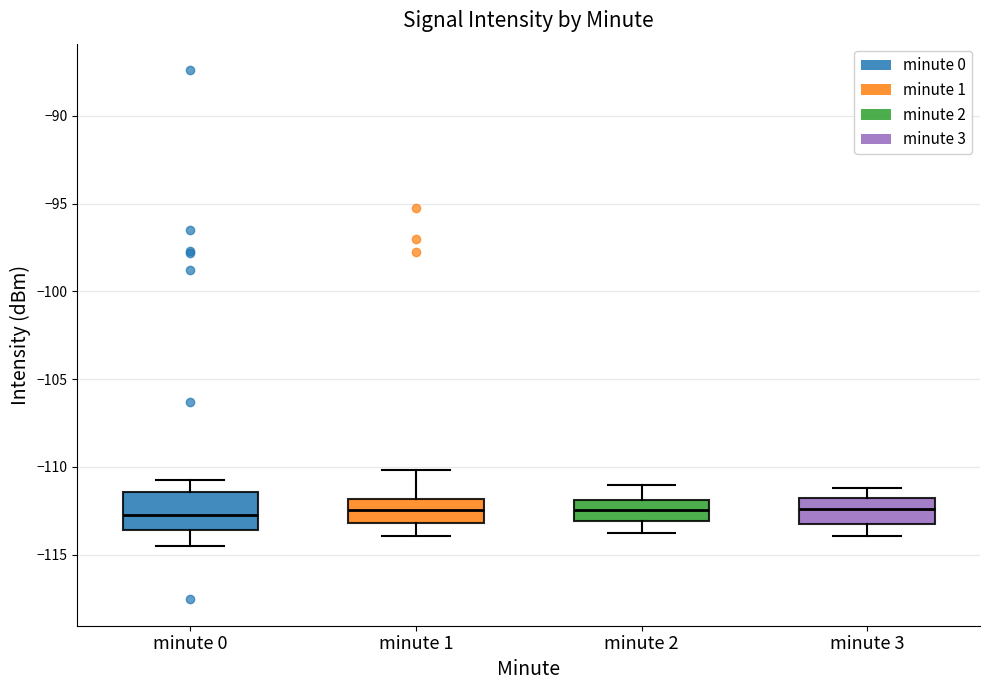

Where is the lower edge of the box for minute 2 on the y-axis? The values are not printed on the chart, so give them approximately, as read against the axis.

-113.0